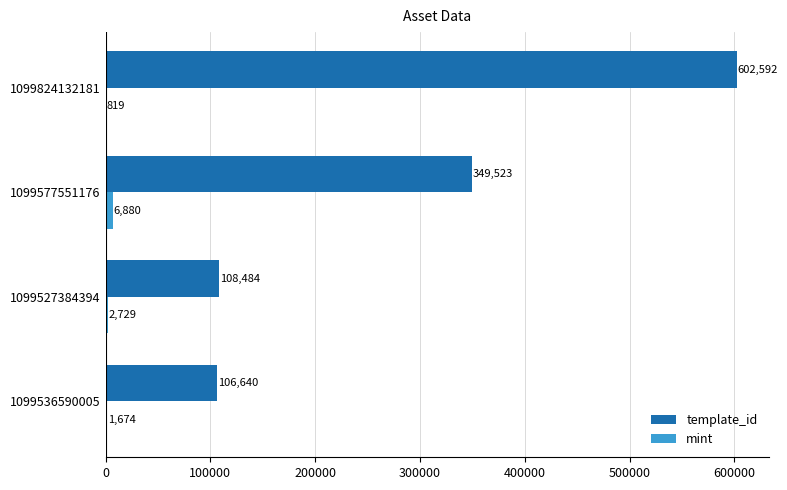

How many categories are shown in the chart?

4